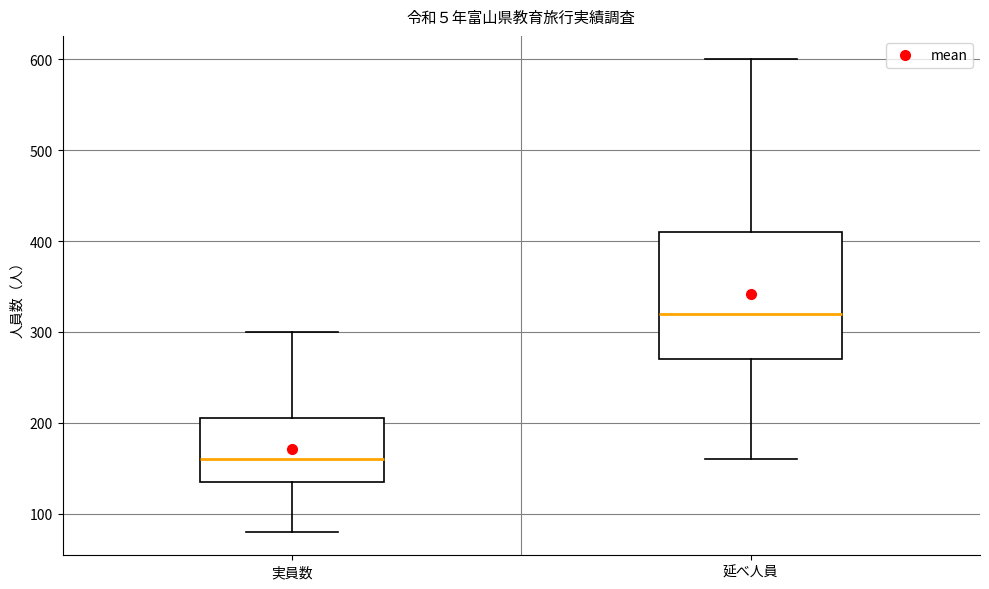

Reading left to right, transcribe this box plot: for each box, give where its median line is, the range the box spans, and where its two whiskers end, as read against the y-axis. The values are not printed on the chart, so give them approximately, as read against the axis.

実員数: median 160, box 140 to 210, whiskers 80 to 300
延べ人員: median 320, box 270 to 410, whiskers 160 to 600